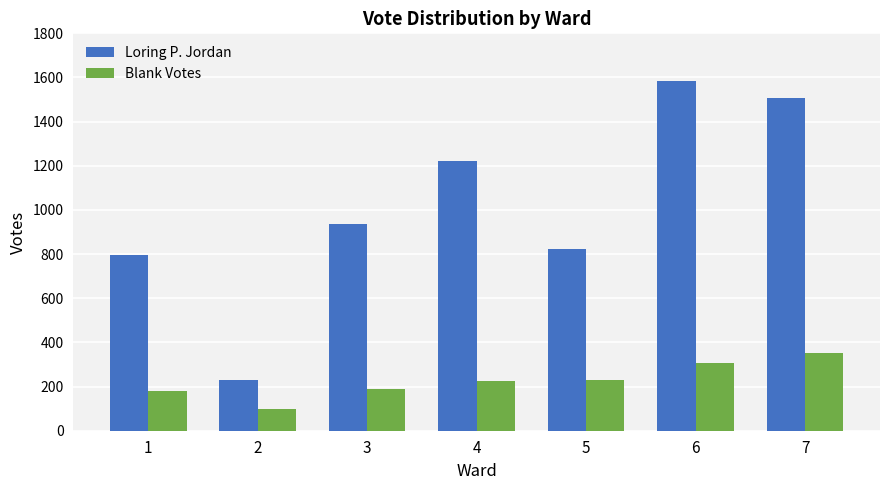

What is the smallest value displayed?

98